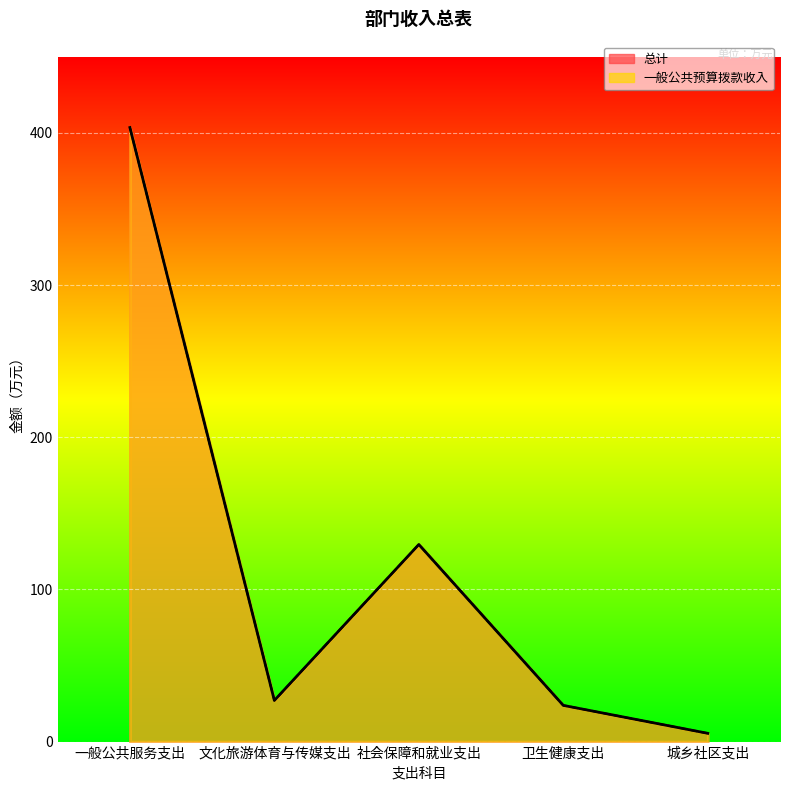

Rank the categories by 总计 value from lowest to highest.

城乡社区支出, 卫生健康支出, 文化旅游体育与传媒支出, 社会保障和就业支出, 一般公共服务支出